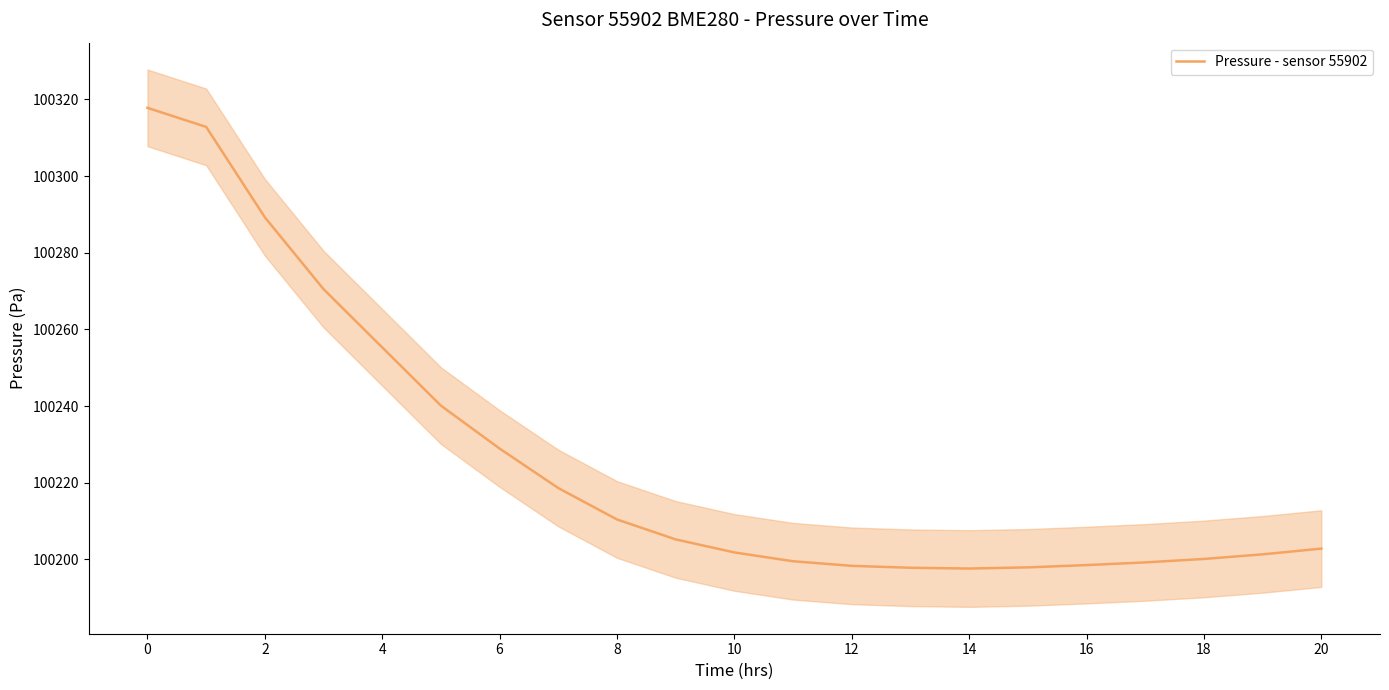

What is the label of the 14th point from the left?

13